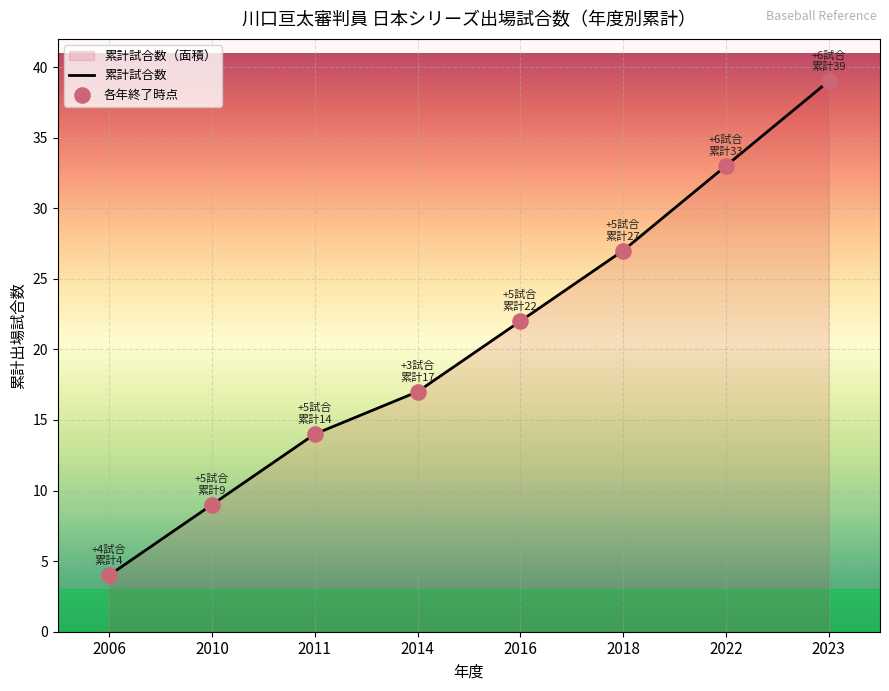

At which category is the sum across all series the highest?

2023